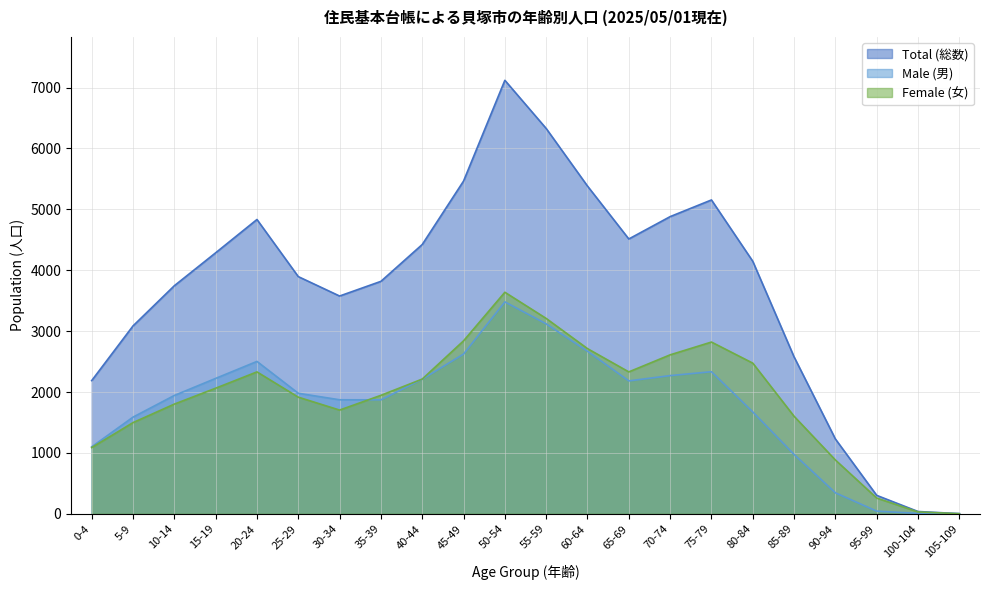

Between 35-39 and 70-74, which series saw the biggest shift?

Total (総数)